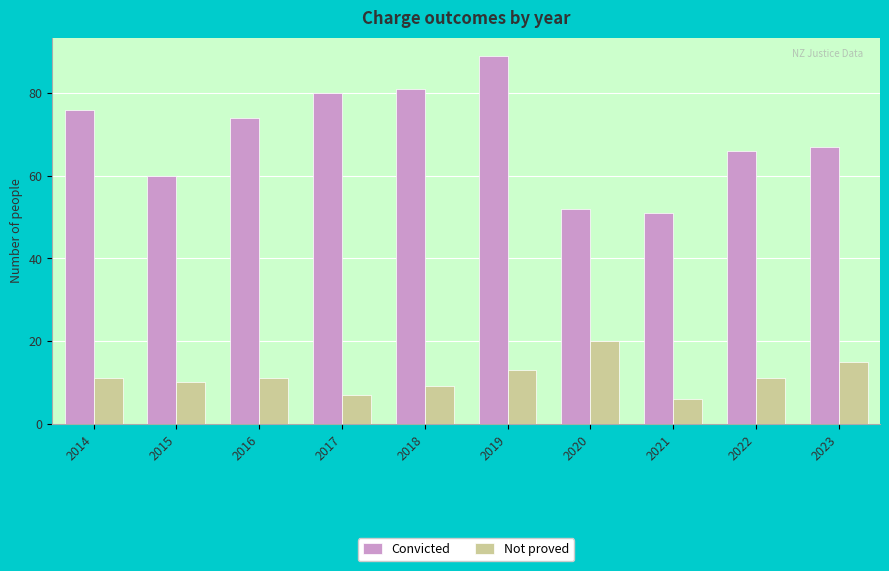

What is the highest value of the Not proved series?

20